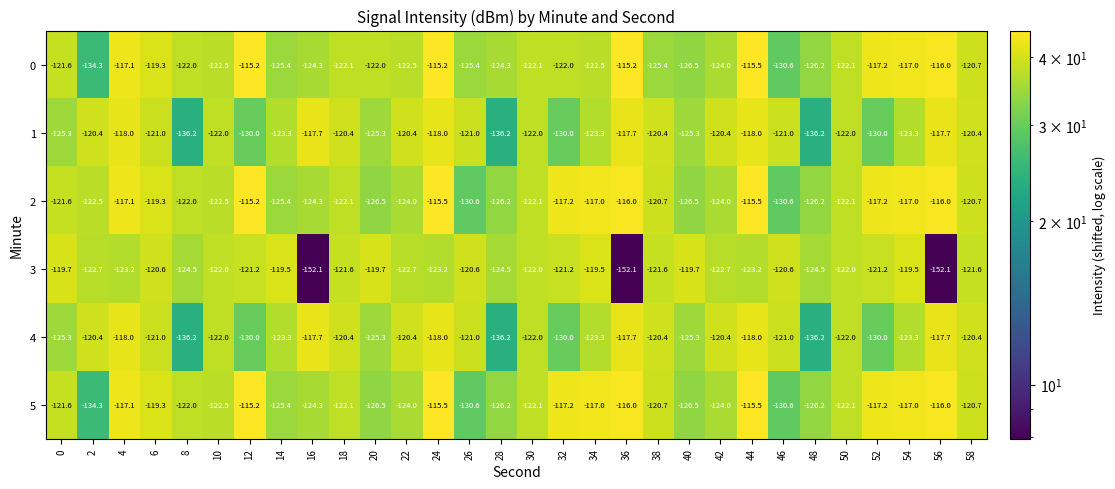

What is the difference between the 1 values at 48 and 12?

6.2